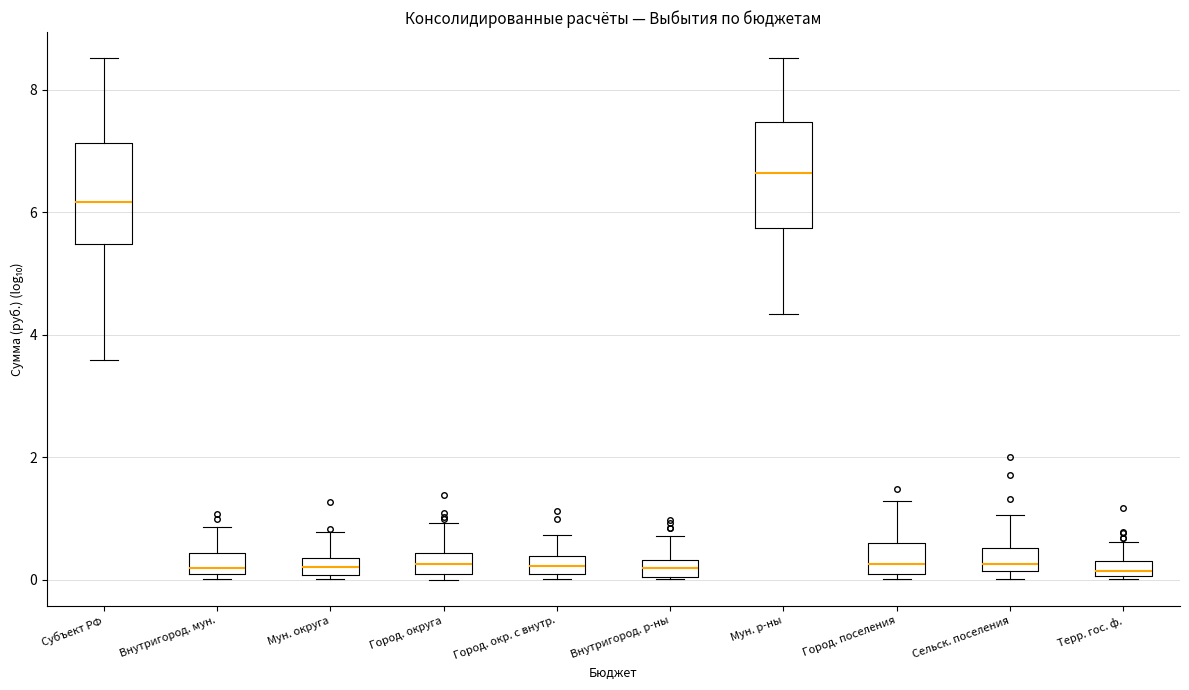

Where does the upper whisker of the box for Внутригород. р-ны end on the y-axis? The values are not printed on the chart, so give them approximately, as read against the axis.

0.8